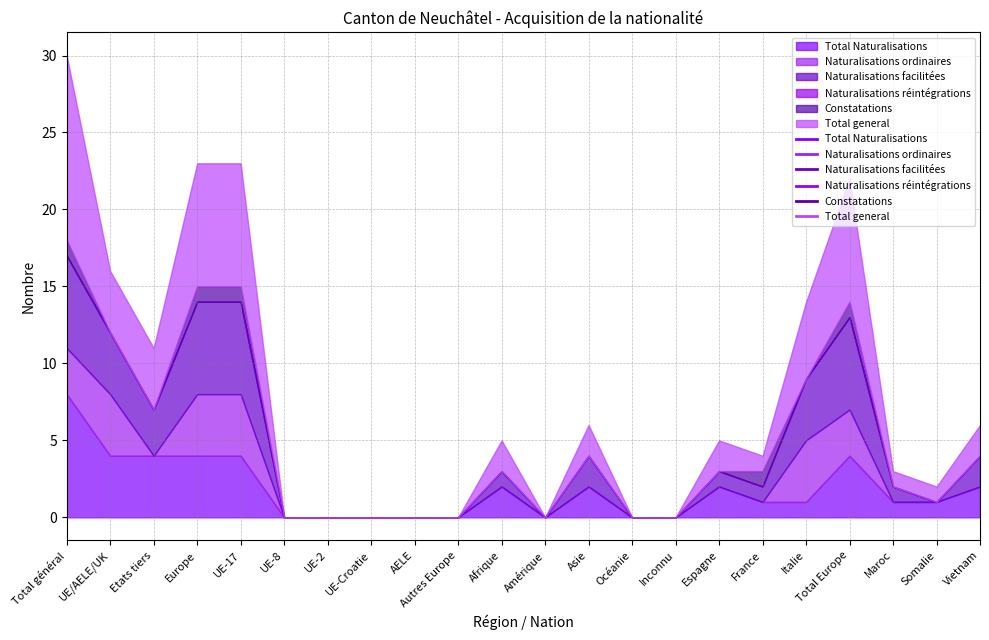

The Total Naturalisations series shows 4 at UE/AELE/UK. True or false?

True